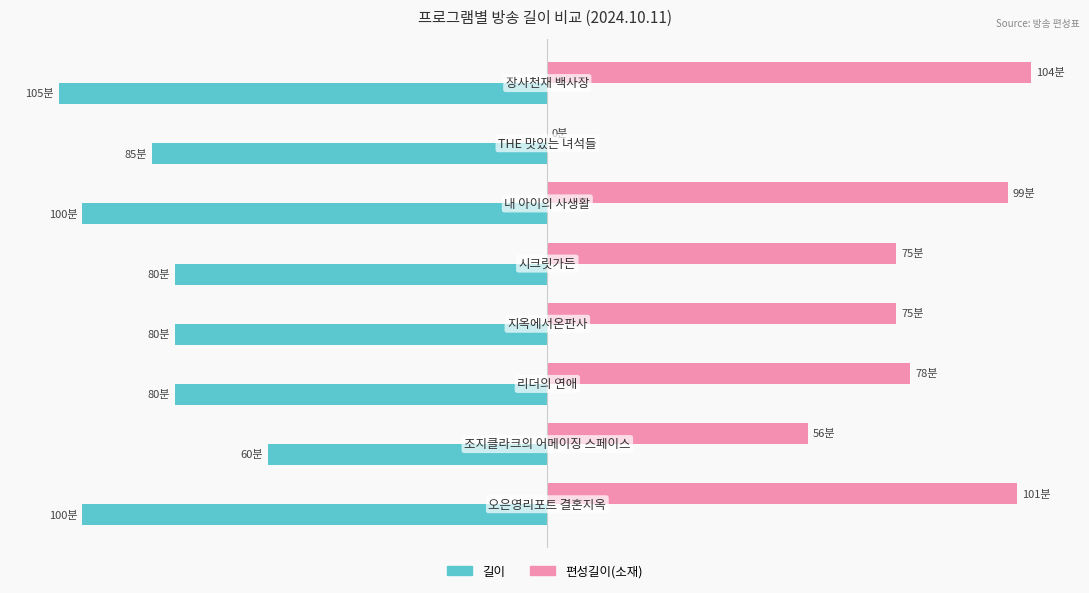

What are all the series names shown in the legend?

길이, 편성길이(소재)